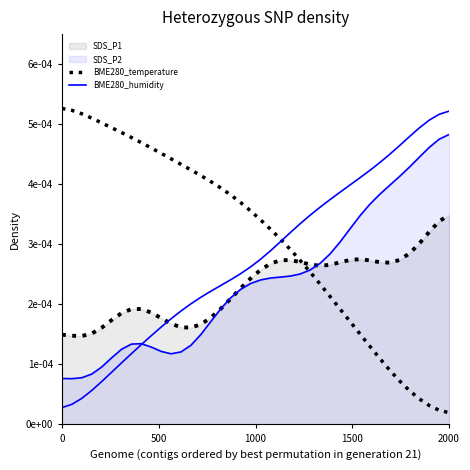

Which series ends up on top after the final intersection of BME280_temperature and BME280_humidity?

BME280_humidity